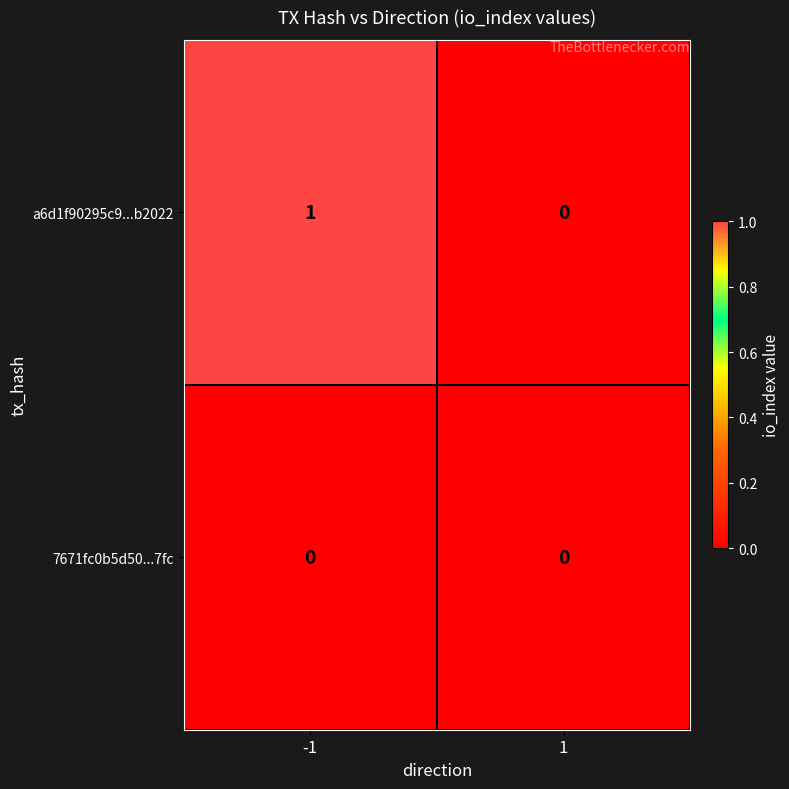

Which series has the largest range (max minus min)?

a6d1f90295c9...b2022